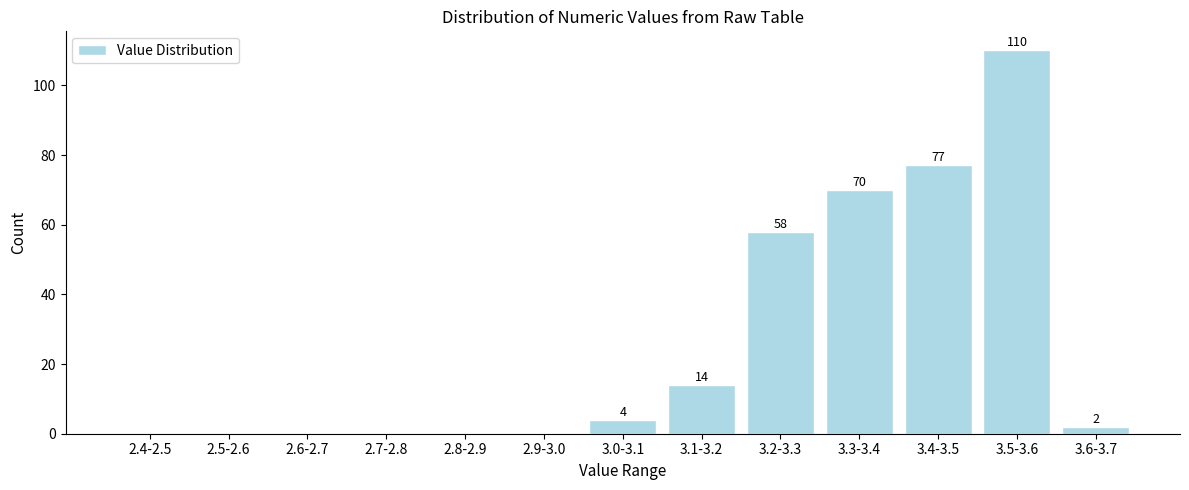

Reading right to left, extract all data points from this chart.

3.6-3.7=2	3.5-3.6=110	3.4-3.5=77	3.3-3.4=70	3.2-3.3=58	3.1-3.2=14	3.0-3.1=4	2.9-3.0=0	2.8-2.9=0	2.7-2.8=0	2.6-2.7=0	2.5-2.6=0	2.4-2.5=0